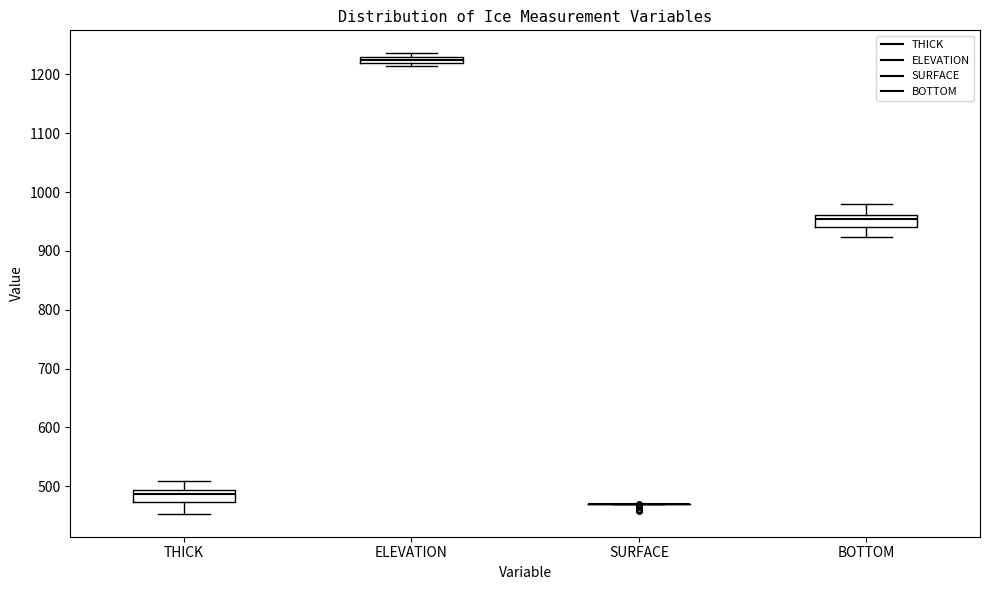

Where is the upper edge of the box for THICK on the y-axis? The values are not printed on the chart, so give them approximately, as read against the axis.

490